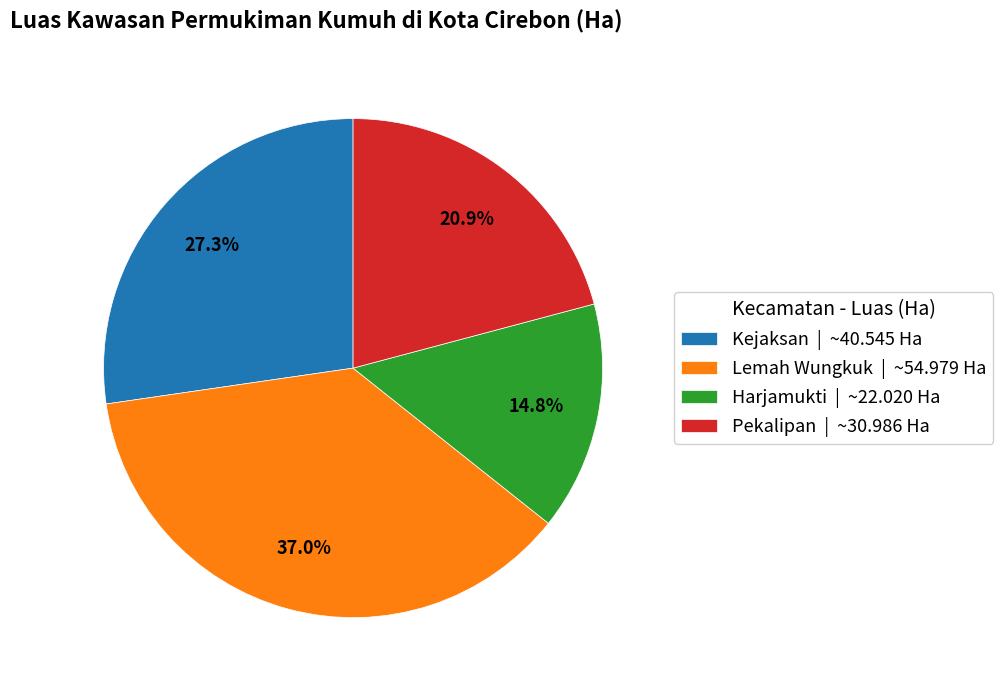

Count the number of slices in the pie.

4